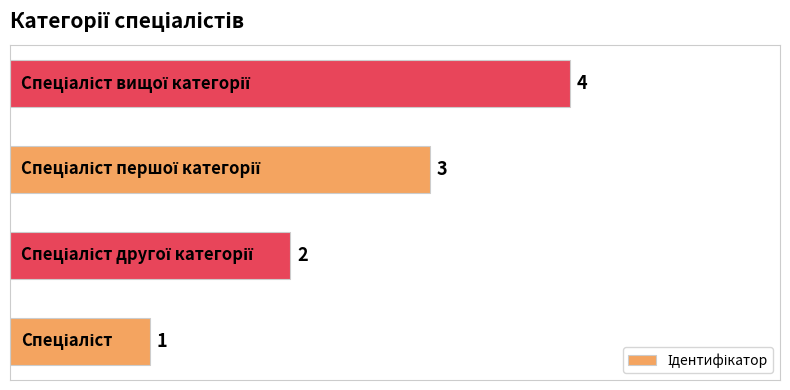

What is the difference between the maximum and minimum values?

3